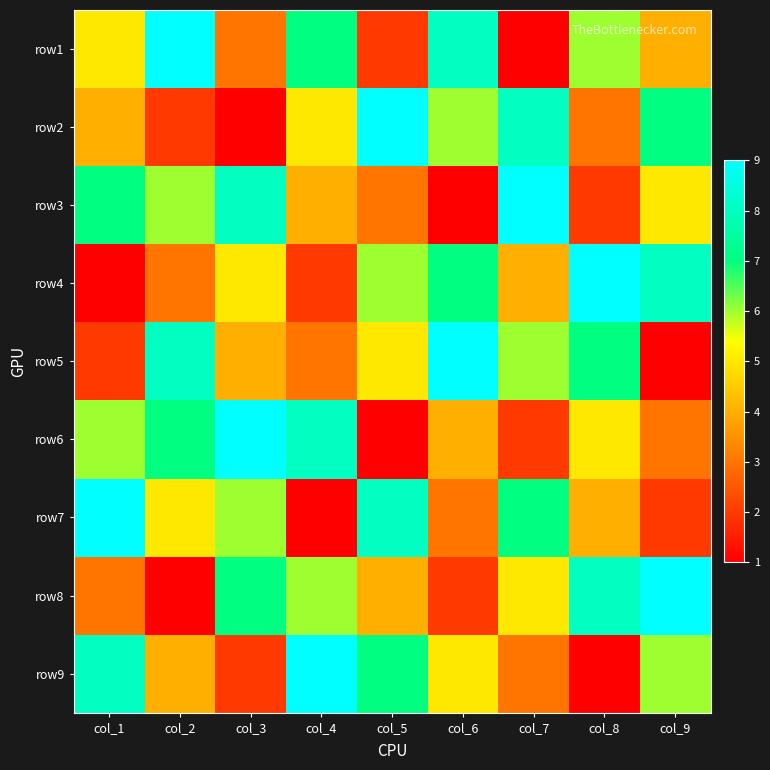

Between col_3 and col_5, which is larger?

col_3